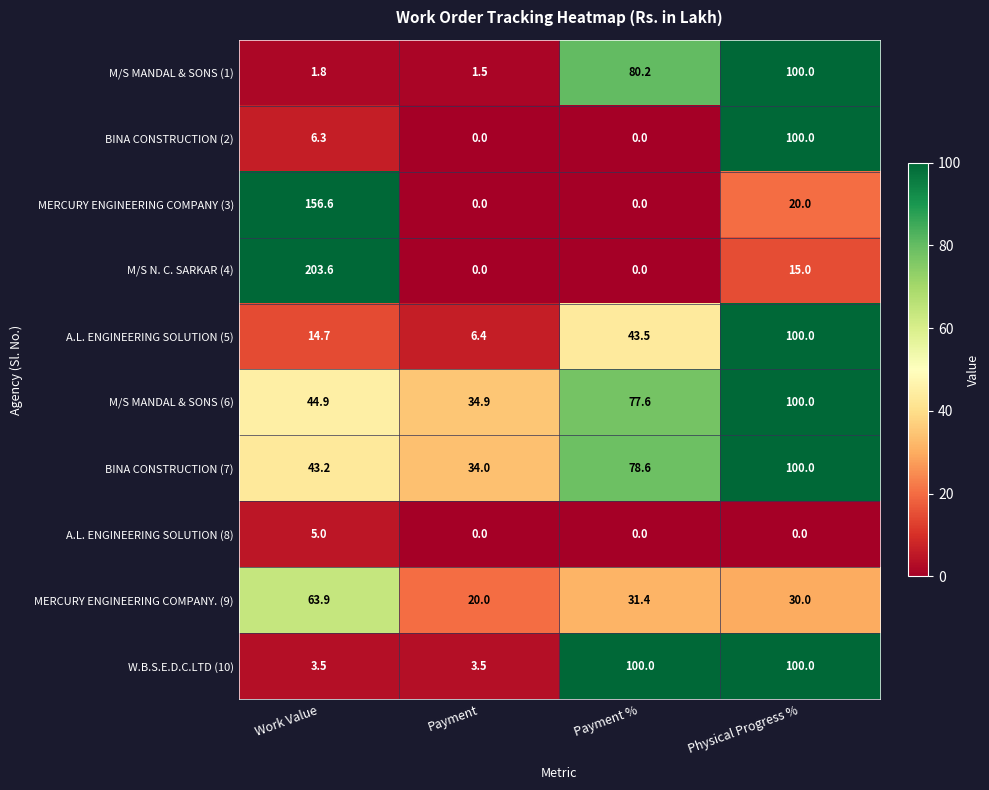

At how many categories does at least one series exceed 14?

4